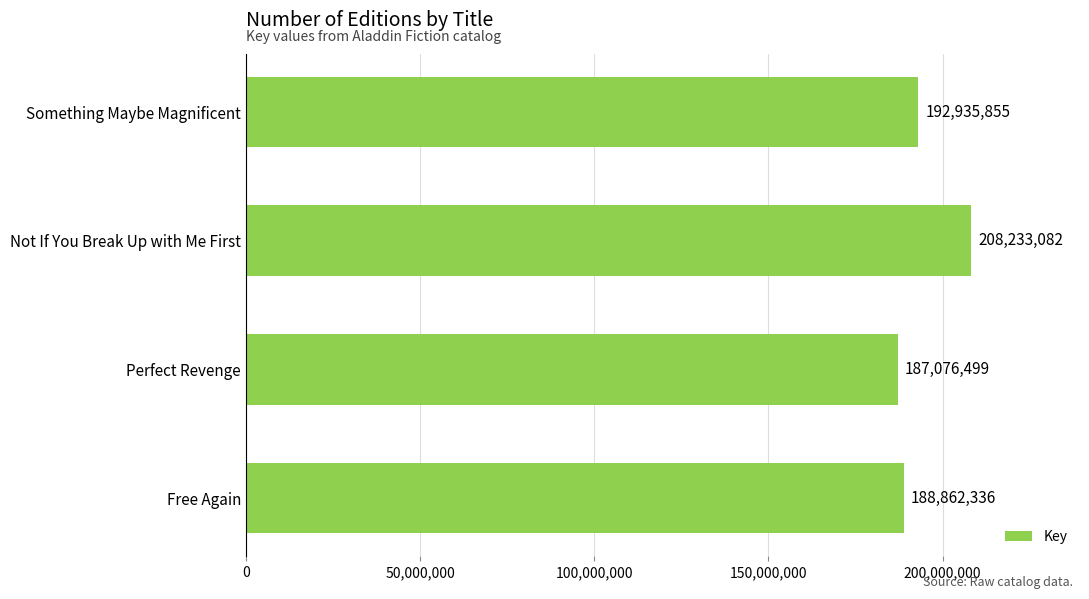

At which label is the value closest to 197654790?

Something Maybe Magnificent